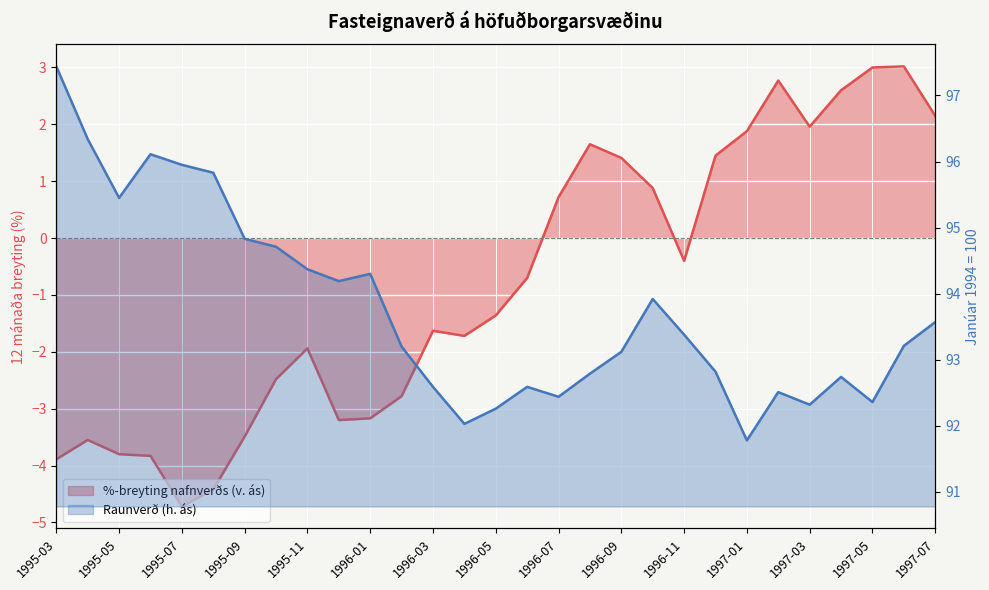

At which category does the chart reach its peak across all series?

1995-03